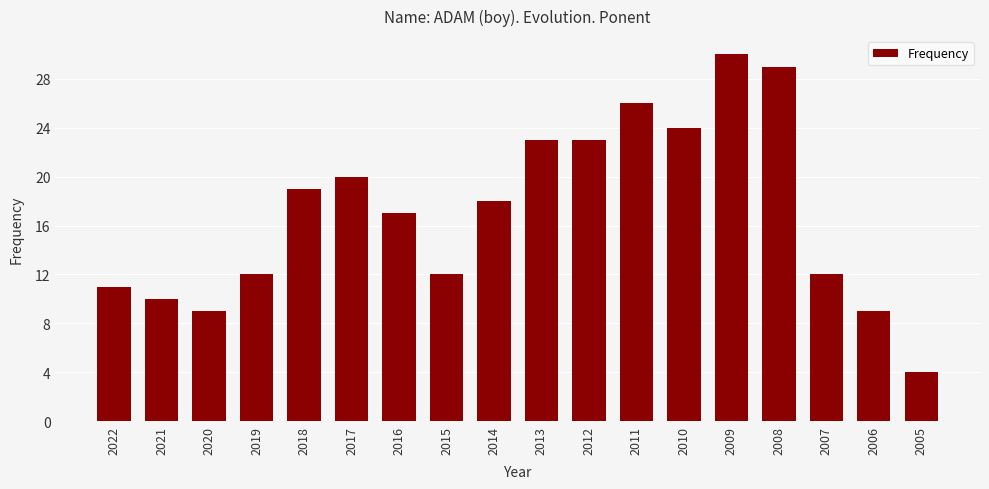

What is the value of the 5th bar from the left?

19